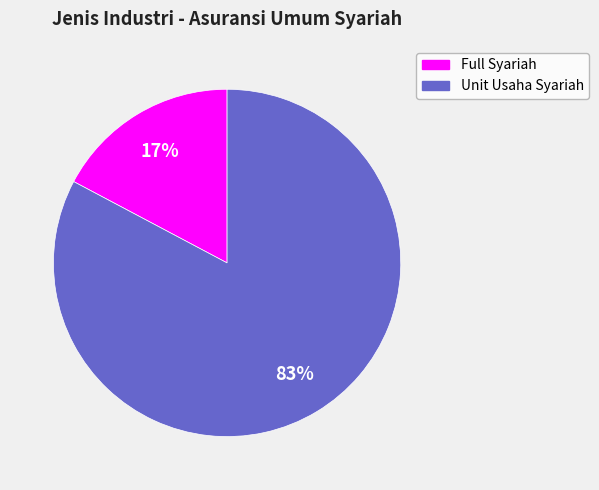

Rank the categories by value from highest to lowest.

Unit Usaha Syariah, Full Syariah